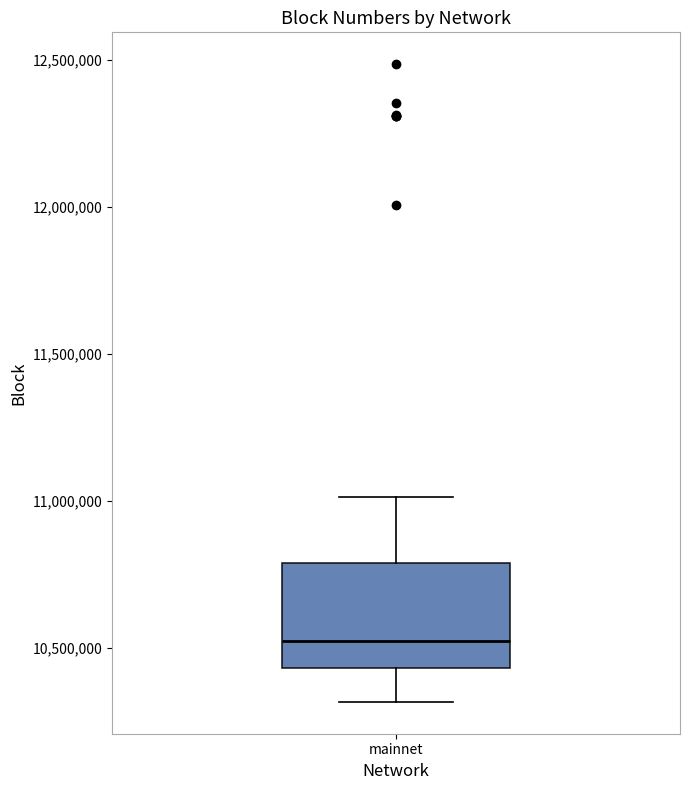

Read this box plot against the y-axis: the position of the median line, the range covered by the box, and the ends of both whiskers. The values are not printed on the chart, so give them approximately, as read against the axis.

median 10500000, box 10450000 to 10800000, whiskers 10300000 to 11000000